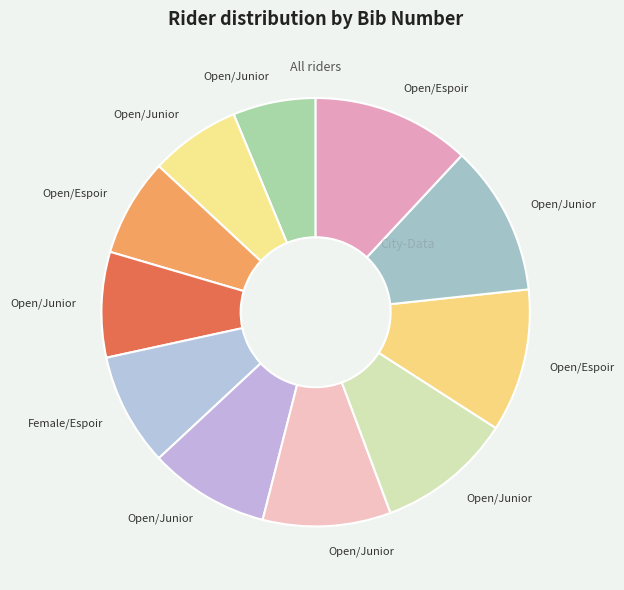

Which slice is the largest?

Espoir